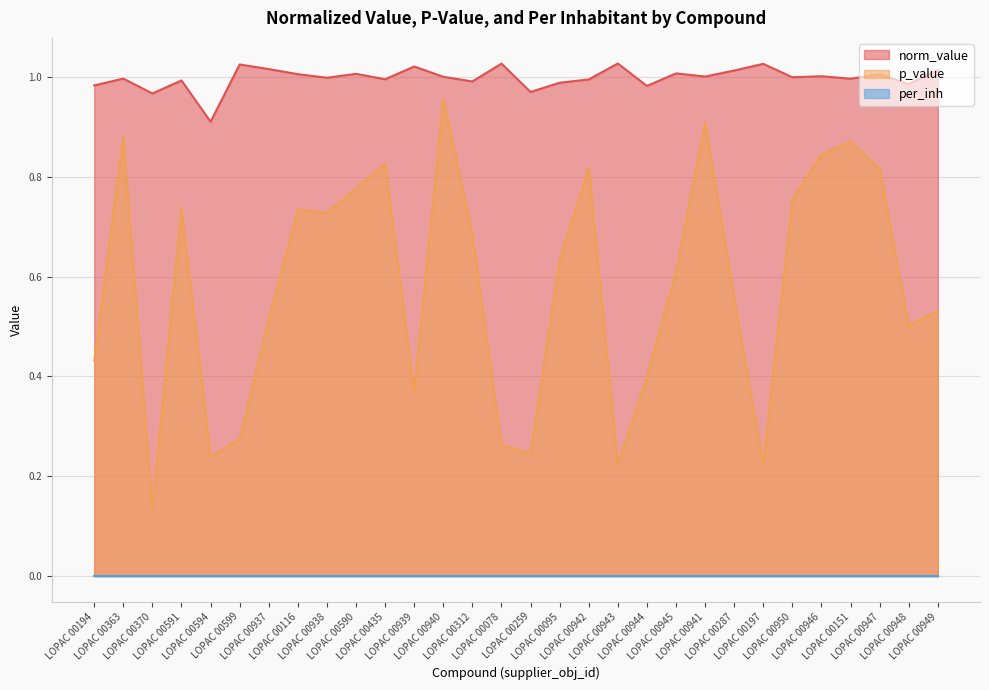

At which category does the chart reach its minimum across all series?

LOPAC 00370